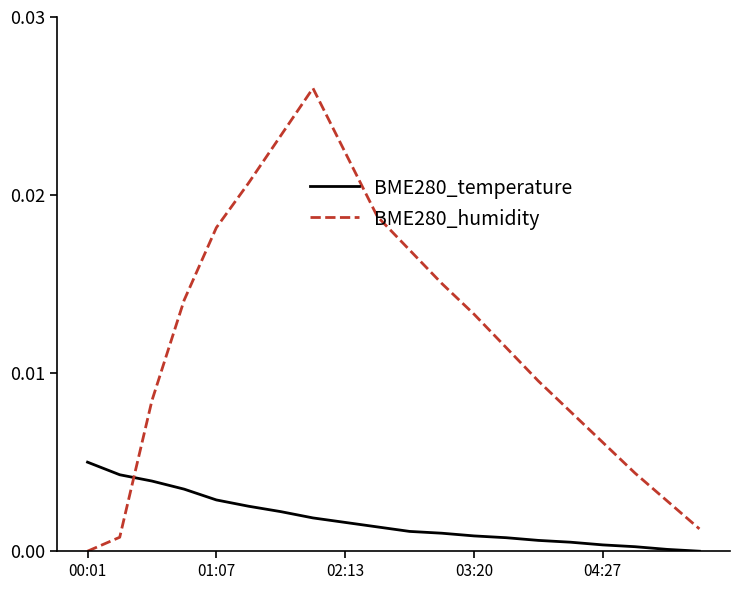

What are all the series names shown in the legend?

BME280_temperature, BME280_humidity